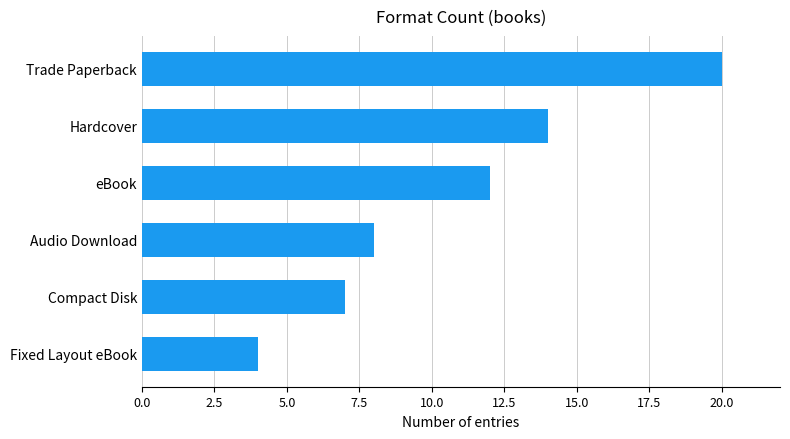

True or false: the data shows 4 at Fixed Layout eBook.

True